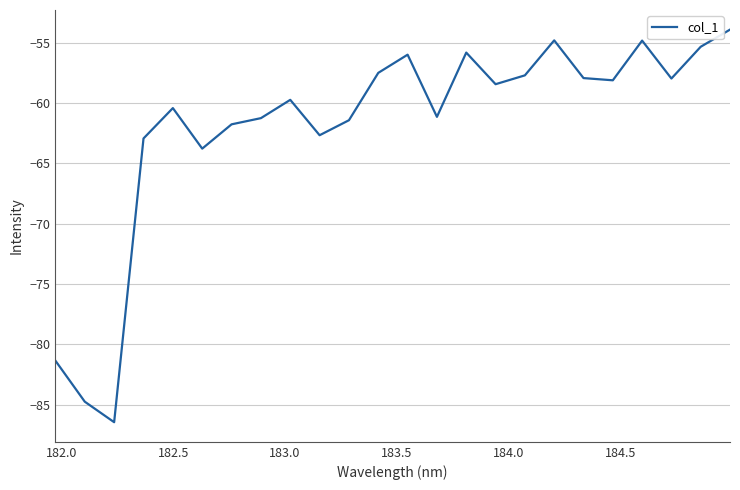

What is the maximum value shown in the chart?

-53.9